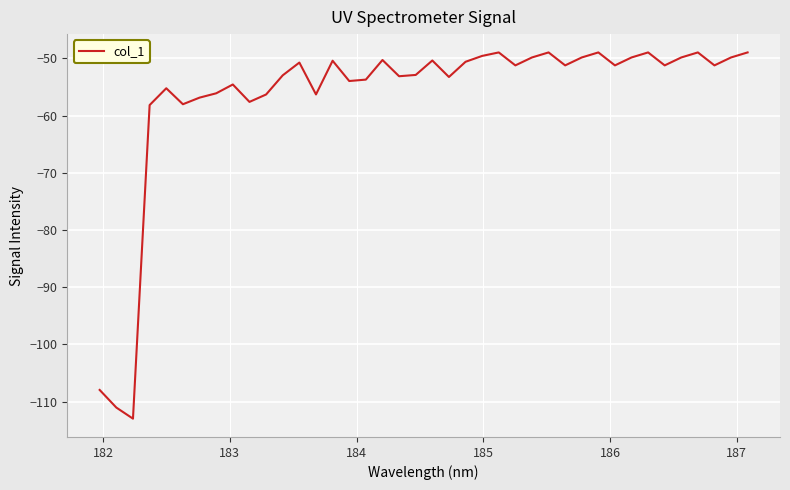

What is the difference between the maximum and second lowest values?

62.1